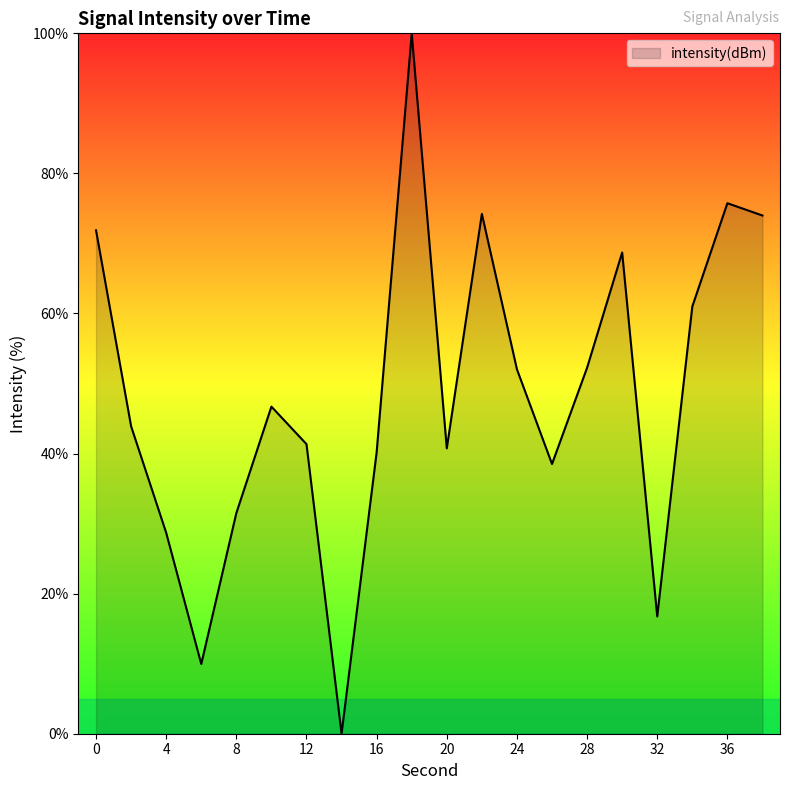

What is the maximum value shown in the chart?

100.0